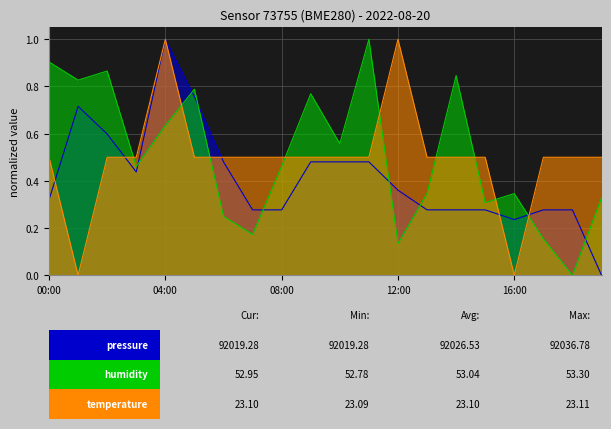

True or false: temperature has a value of 1.8 at 12:00.

False